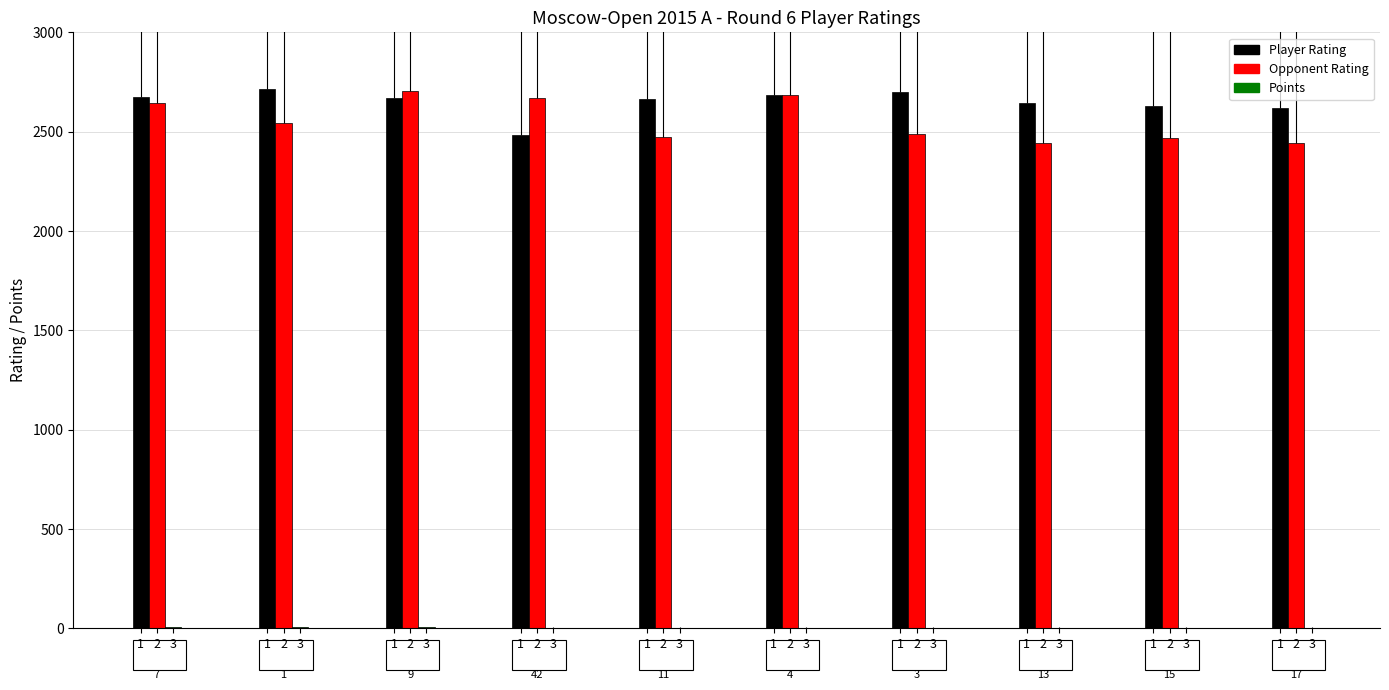

Which series has the widest spread of values?

Opponent Rating